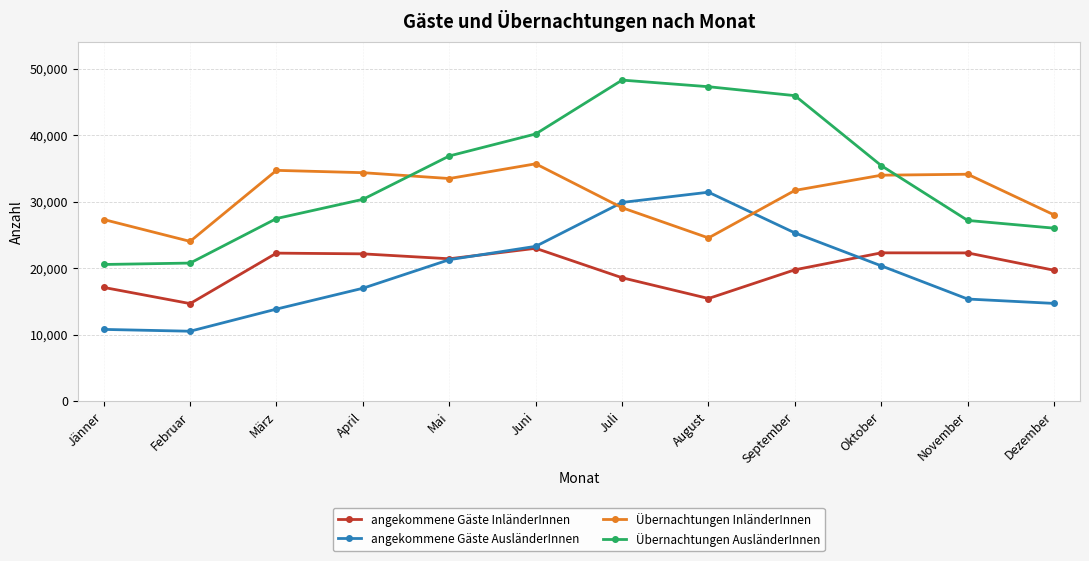

At April, list the series in order from largest to smallest.

Übernachtungen InländerInnen, Übernachtungen AusländerInnen, angekommene Gäste InländerInnen, angekommene Gäste AusländerInnen